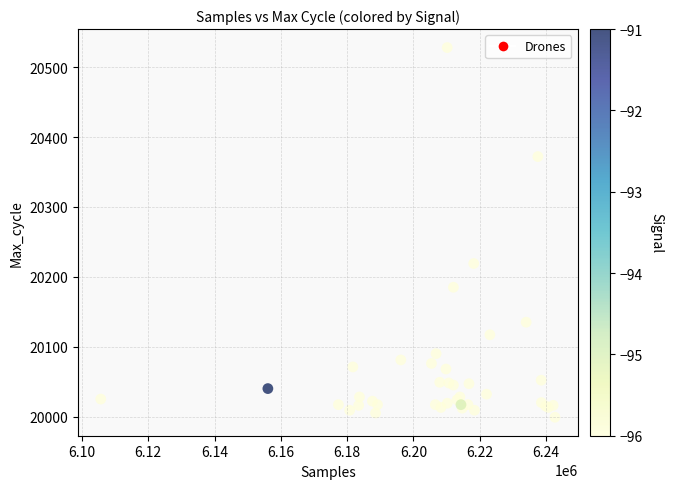

What Y value in the scatter plot is closest to 20263?

20219